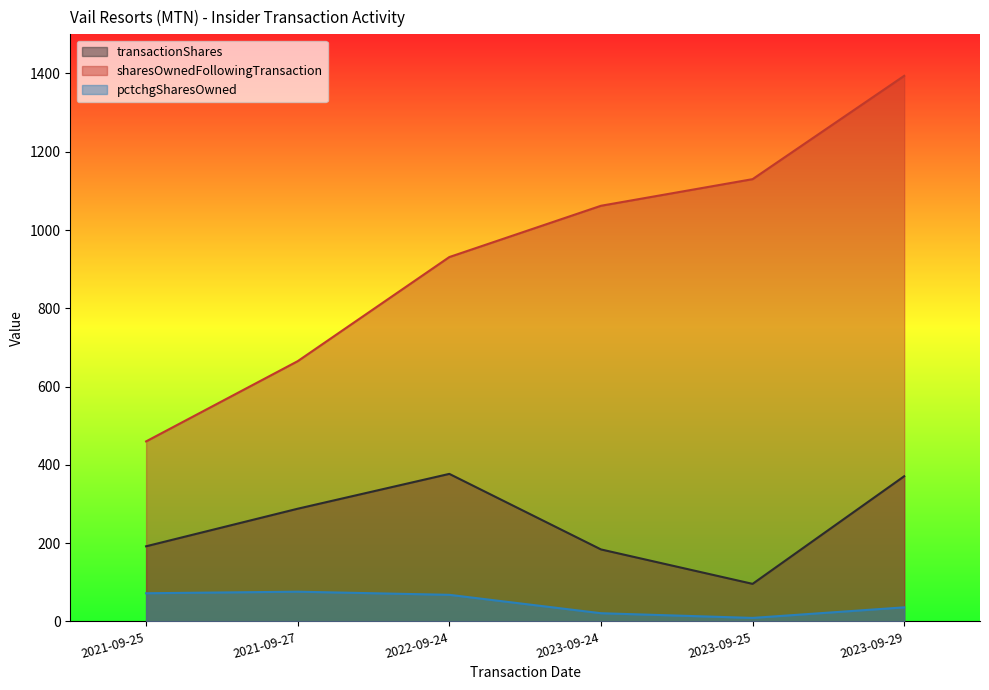

At which label does sharesOwnedFollowingTransaction first exceed 1062?

2023-09-25